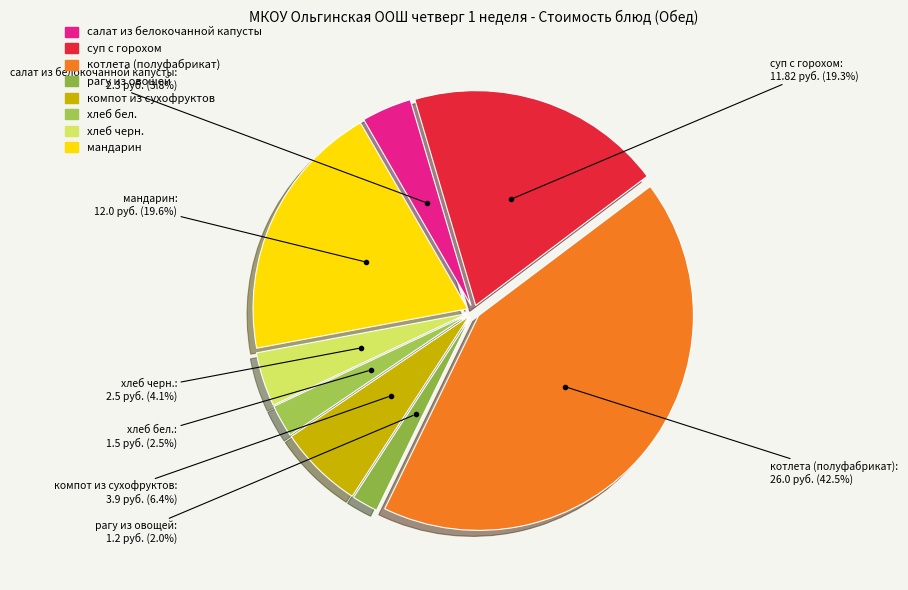

How many segments does this pie chart have?

8